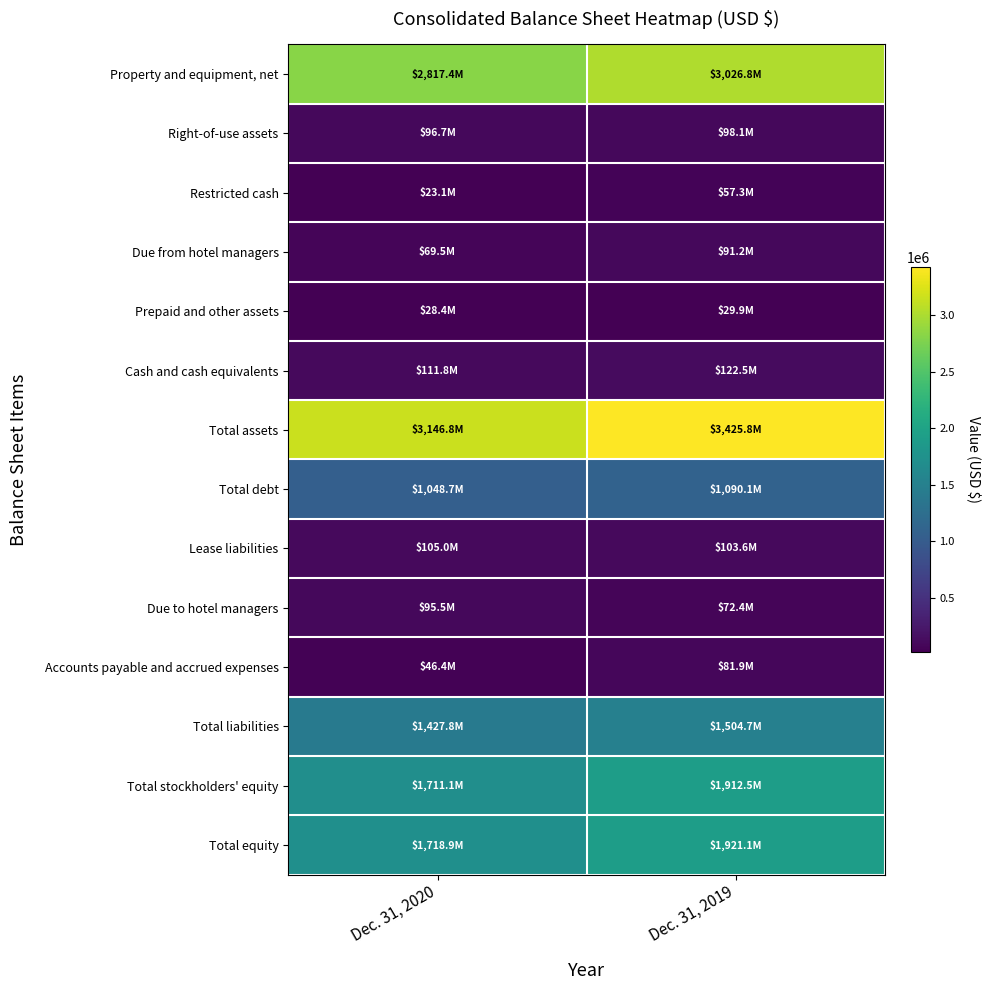

Rank the series at Dec. 31, 2020 from highest to lowest value.

Total assets, Property and equipment, net, Total equity, Total stockholders' equity, Total liabilities, Total debt, Cash and cash equivalents, Lease liabilities, Right-of-use assets, Due to hotel managers, Due from hotel managers, Accounts payable and accrued expenses, Prepaid and other assets, Restricted cash